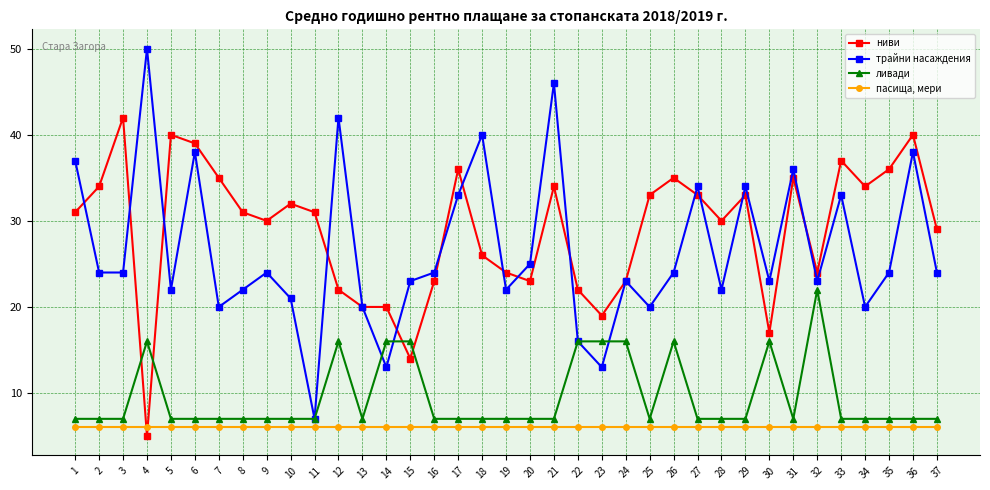

At which label does ниви reach its peak?

3